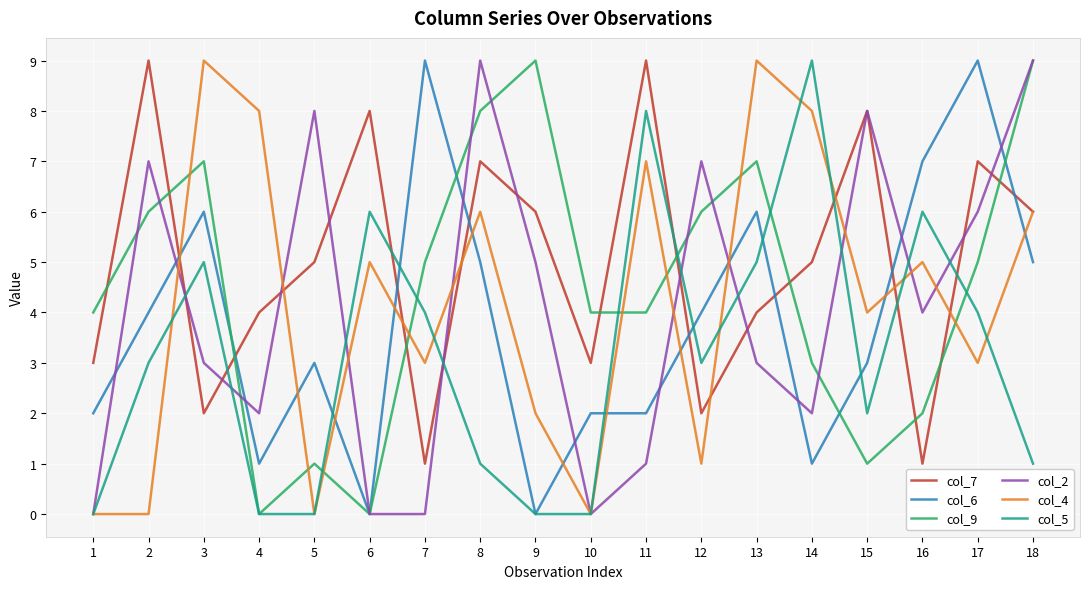

Where is the first local maximum for col_4?

3